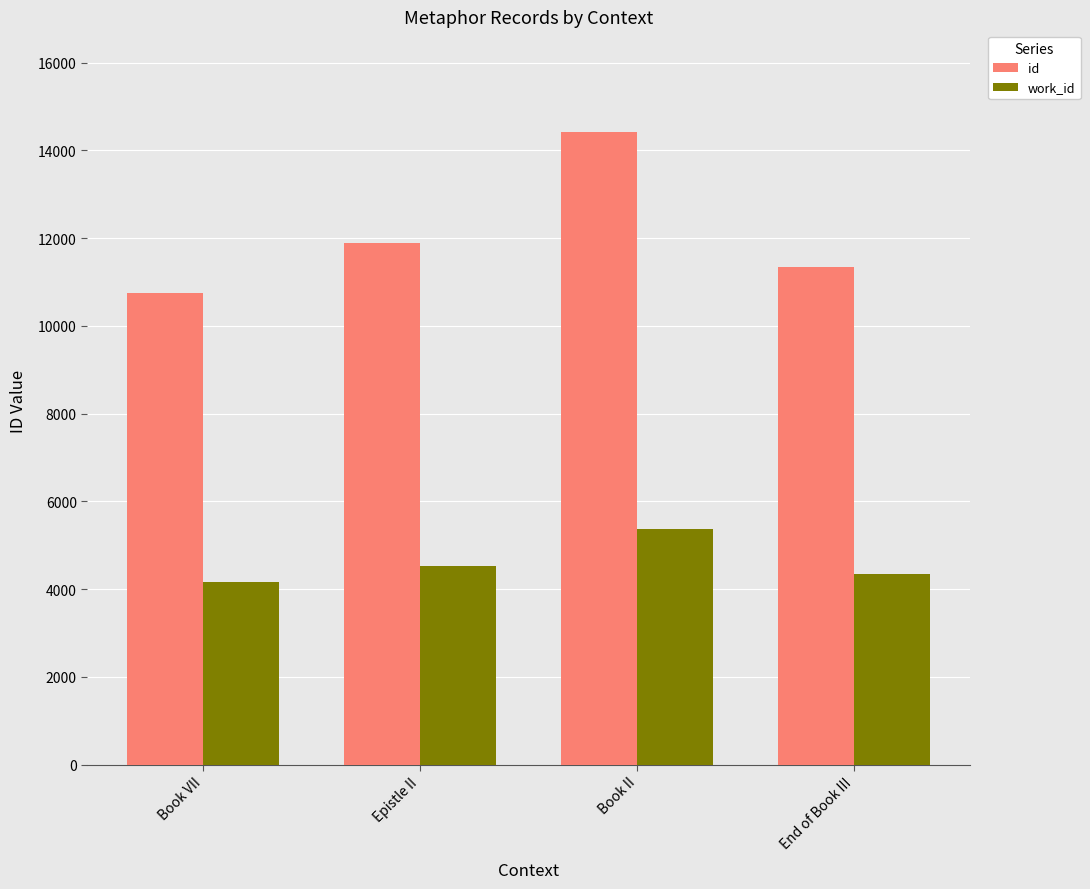

Which series changed the most between Book VII and End of Book III?

id